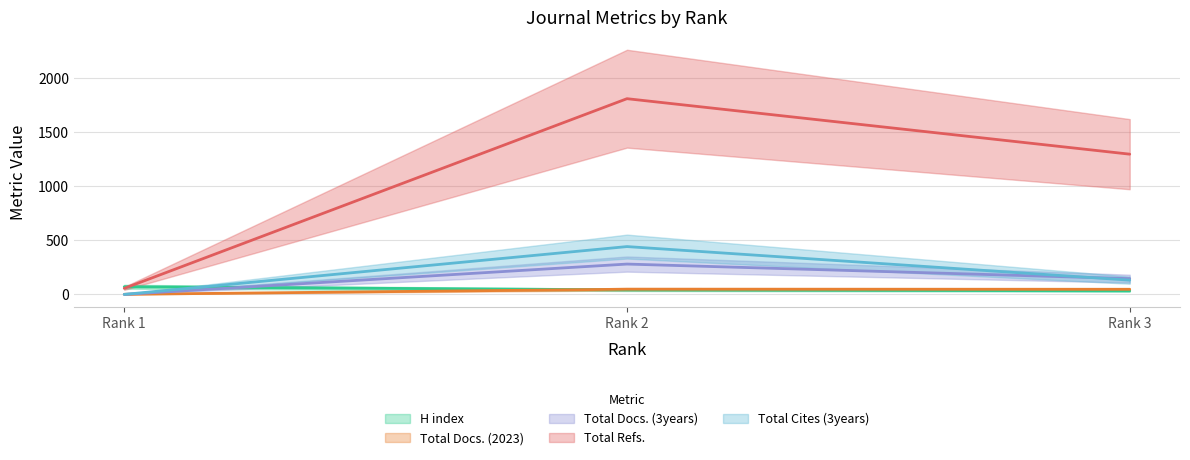

Rank the series by their maximum value, from lowest to highest.

Total Docs. (2023), H index, Total Docs. (3years), Total Cites (3years), Total Refs.